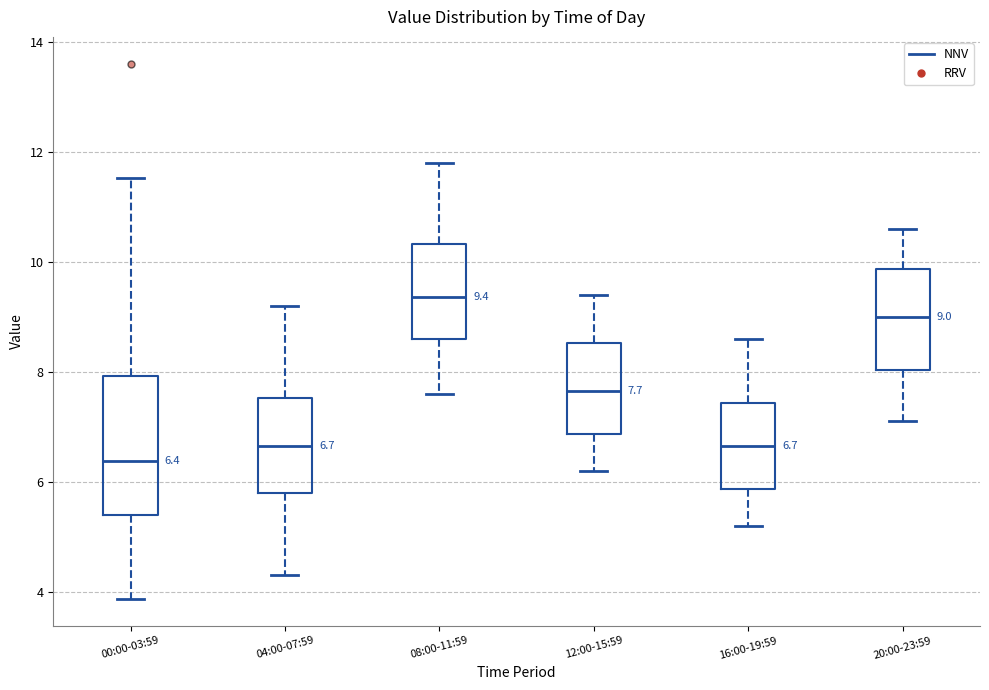

Which box has the lowest median line?

00:00-03:59